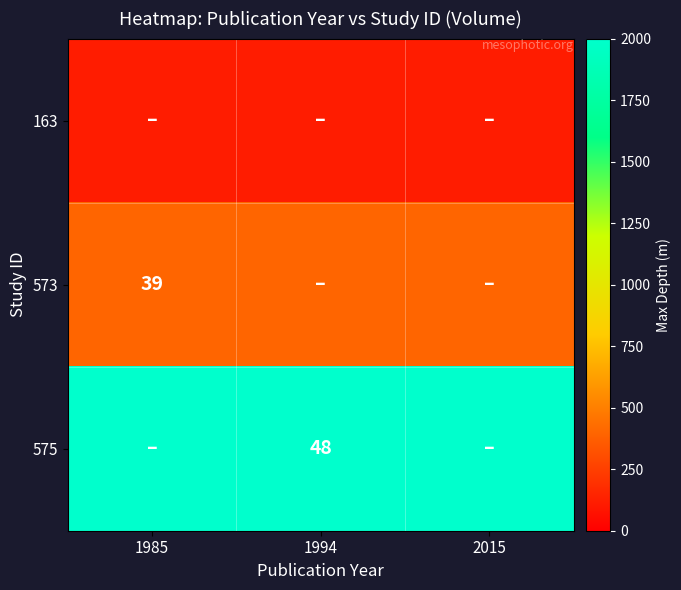

True or false: 575 has a value of 48 at 1994.

True